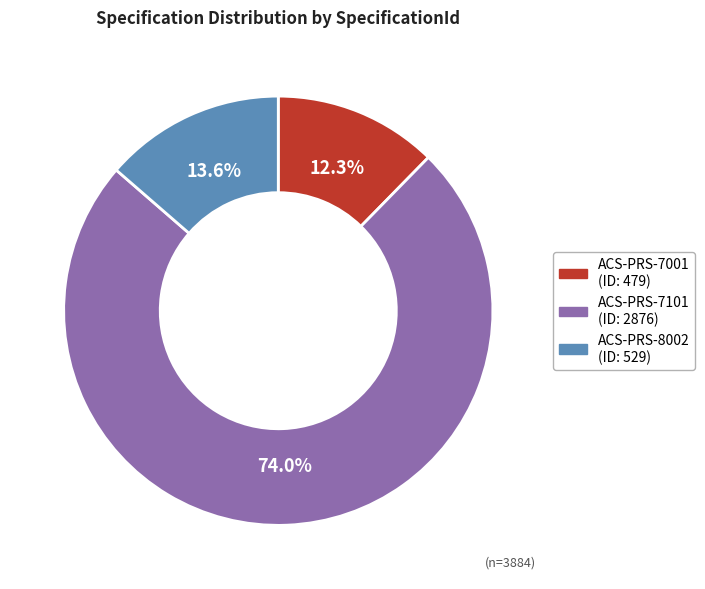

Which slice is the largest?

ACS-PRS-7101